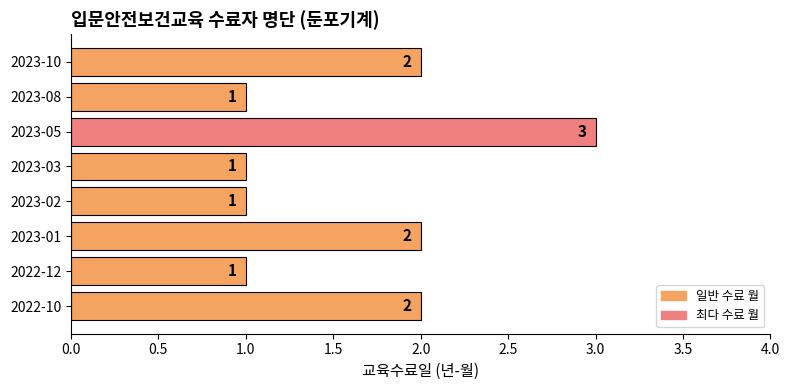

Does the chart contain any negative values?

No